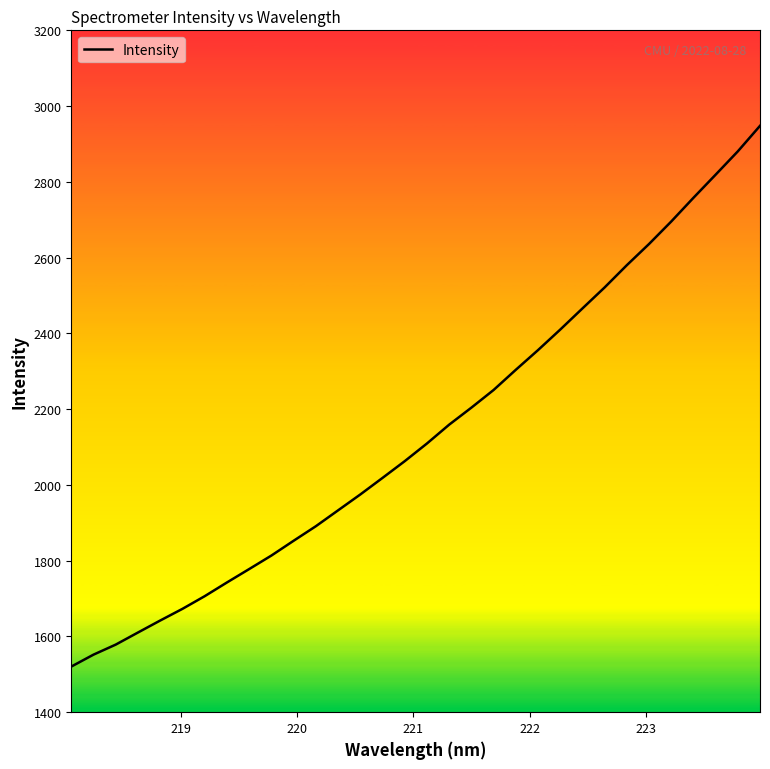

What is the difference between the maximum and minimum values?

1427.5